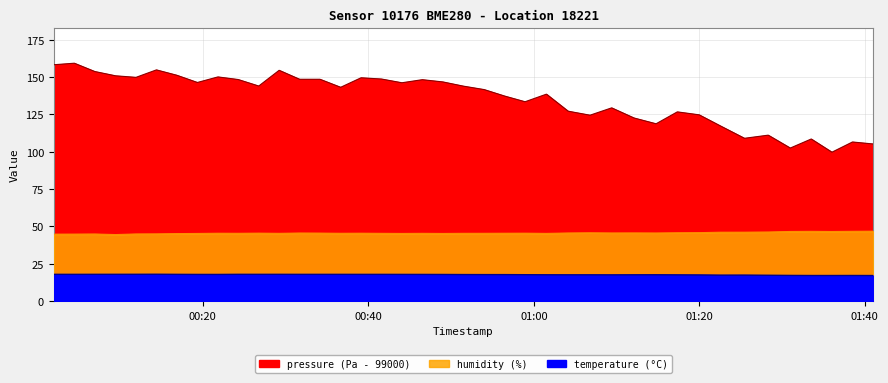

Between 2023-04-07T01:01:31 and 2023-04-07T01:12:06, which series saw the biggest shift?

pressure